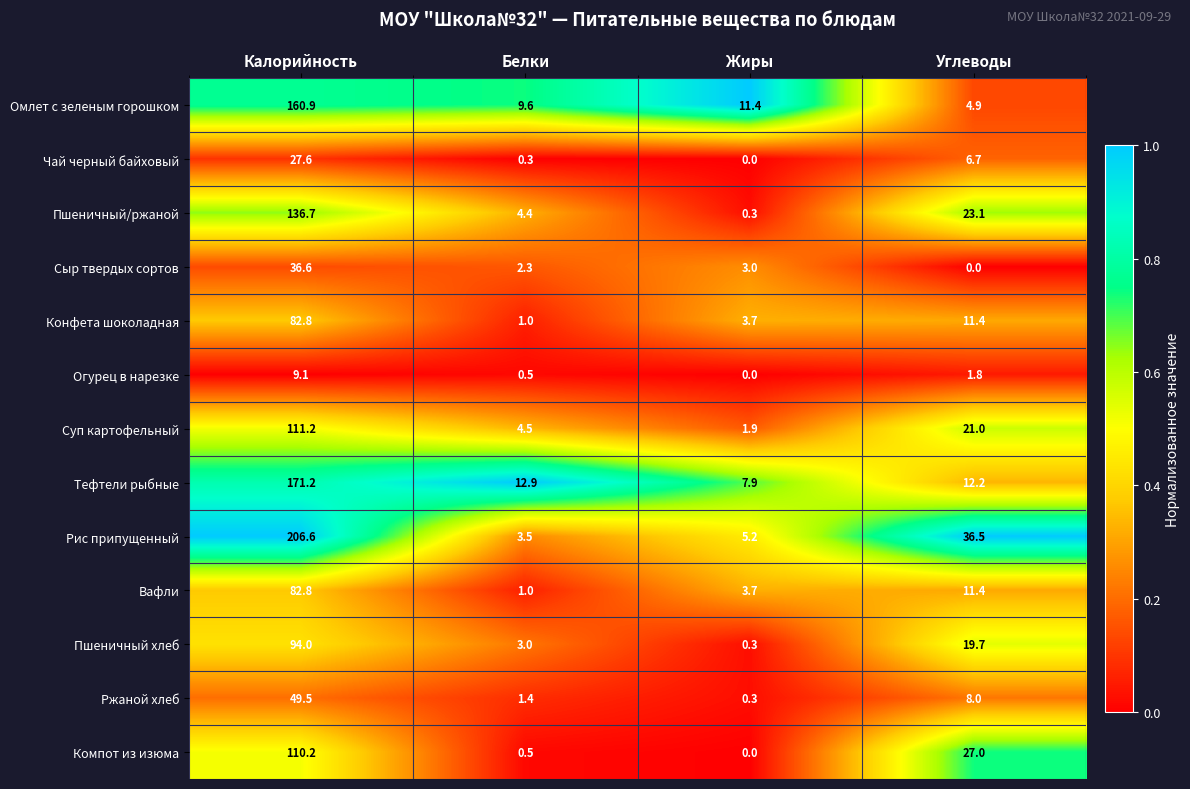

Where does the Омлет с зеленым горошком series first go above 11?

Калорийность